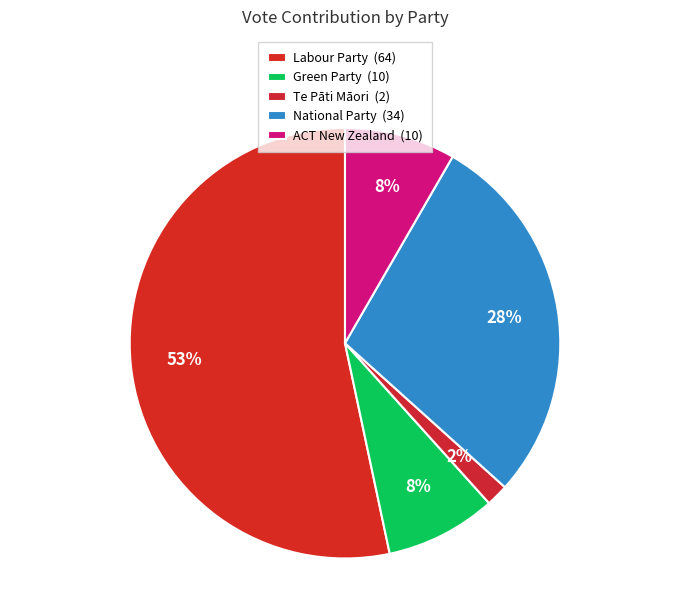

How many segments does this pie chart have?

5